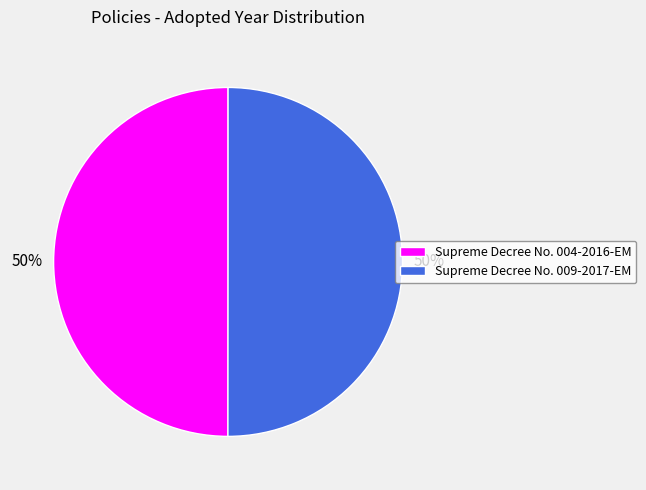

Count the number of slices in the pie.

2